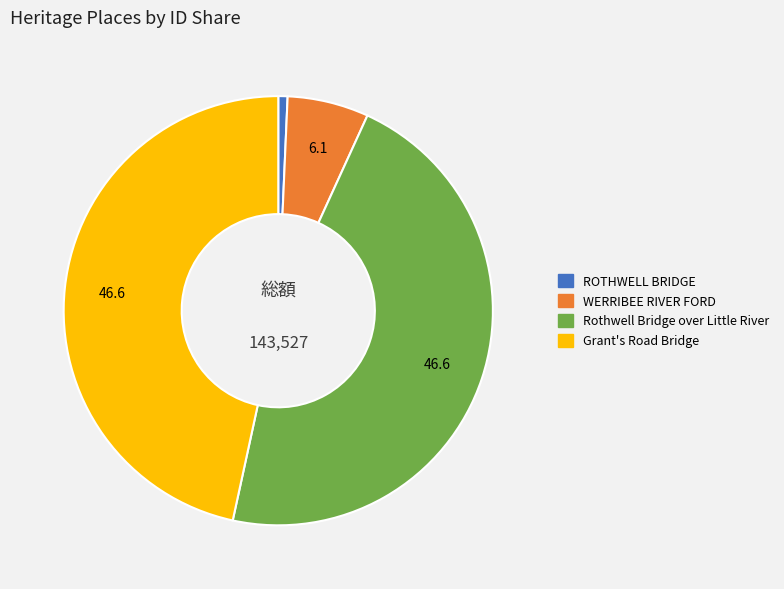

Is there any slice that represents more than half of the pie?

No